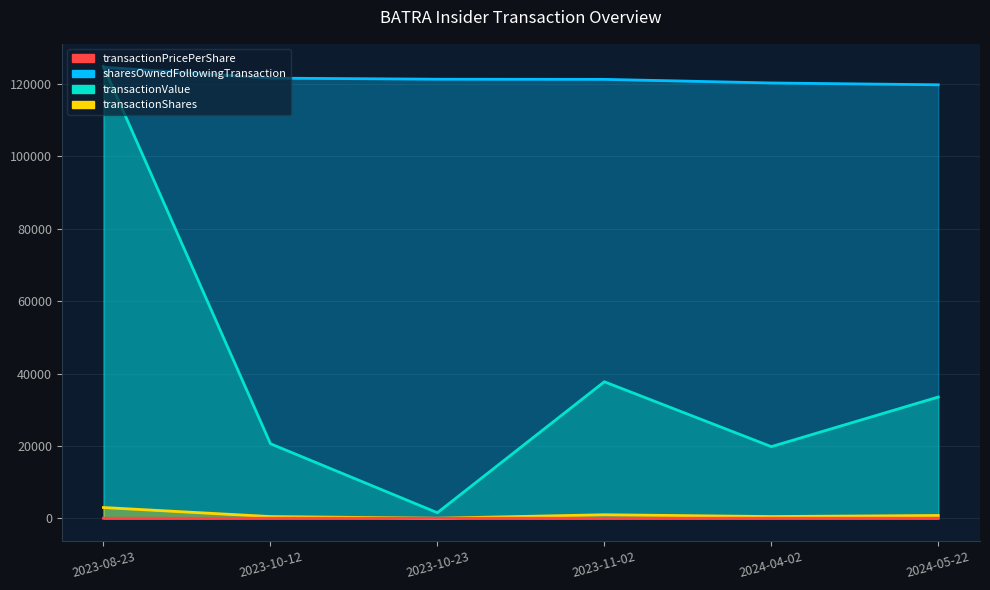

The transactionShares series shows 40.0 at 2023-10-23. True or false?

True